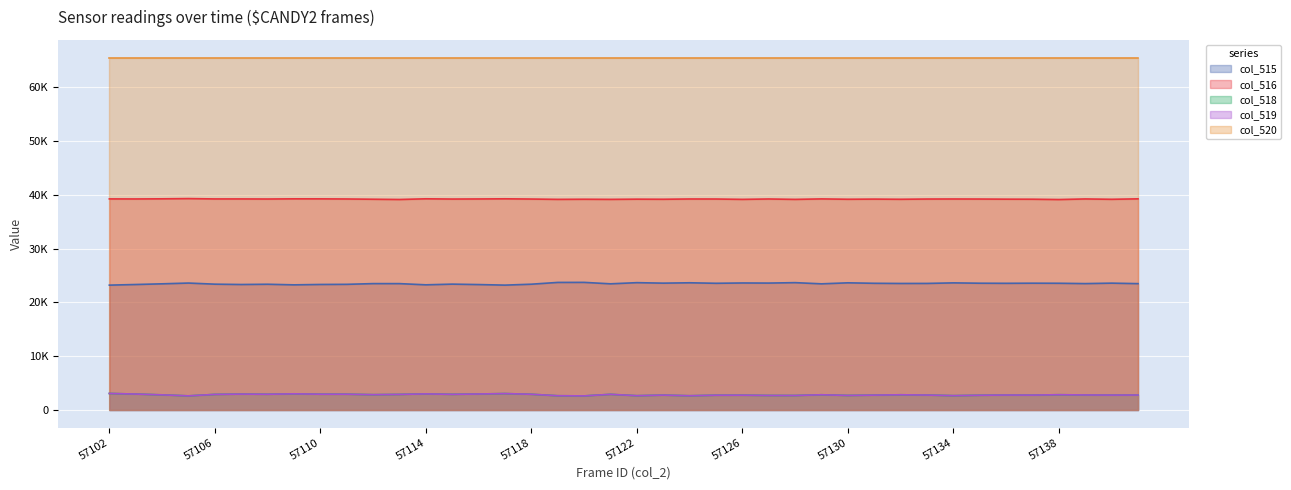

Between 57117 and 57132, which is larger?

57132